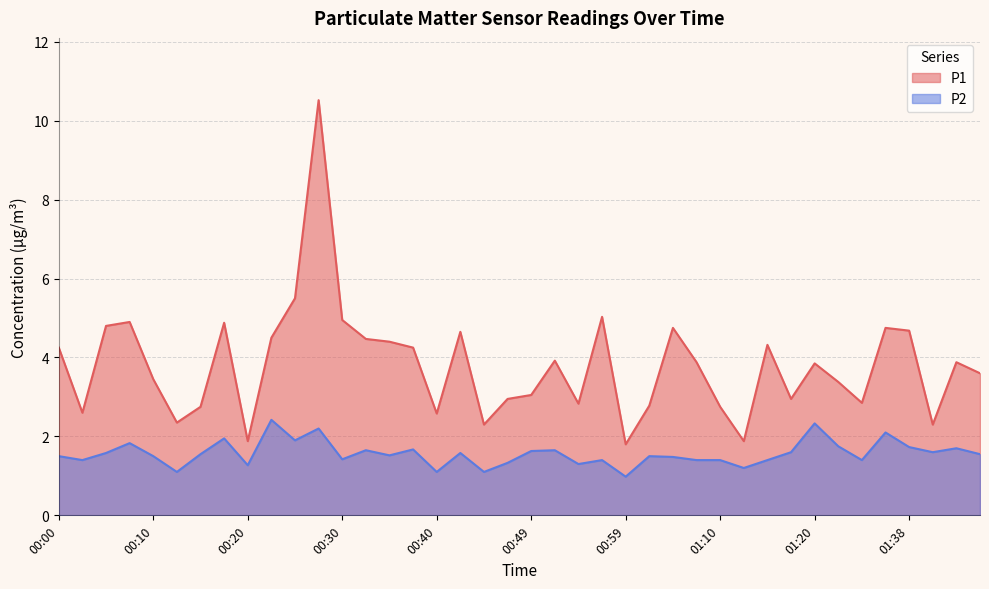

The value of P1 at 00:15 is 1.2. True or false?

False